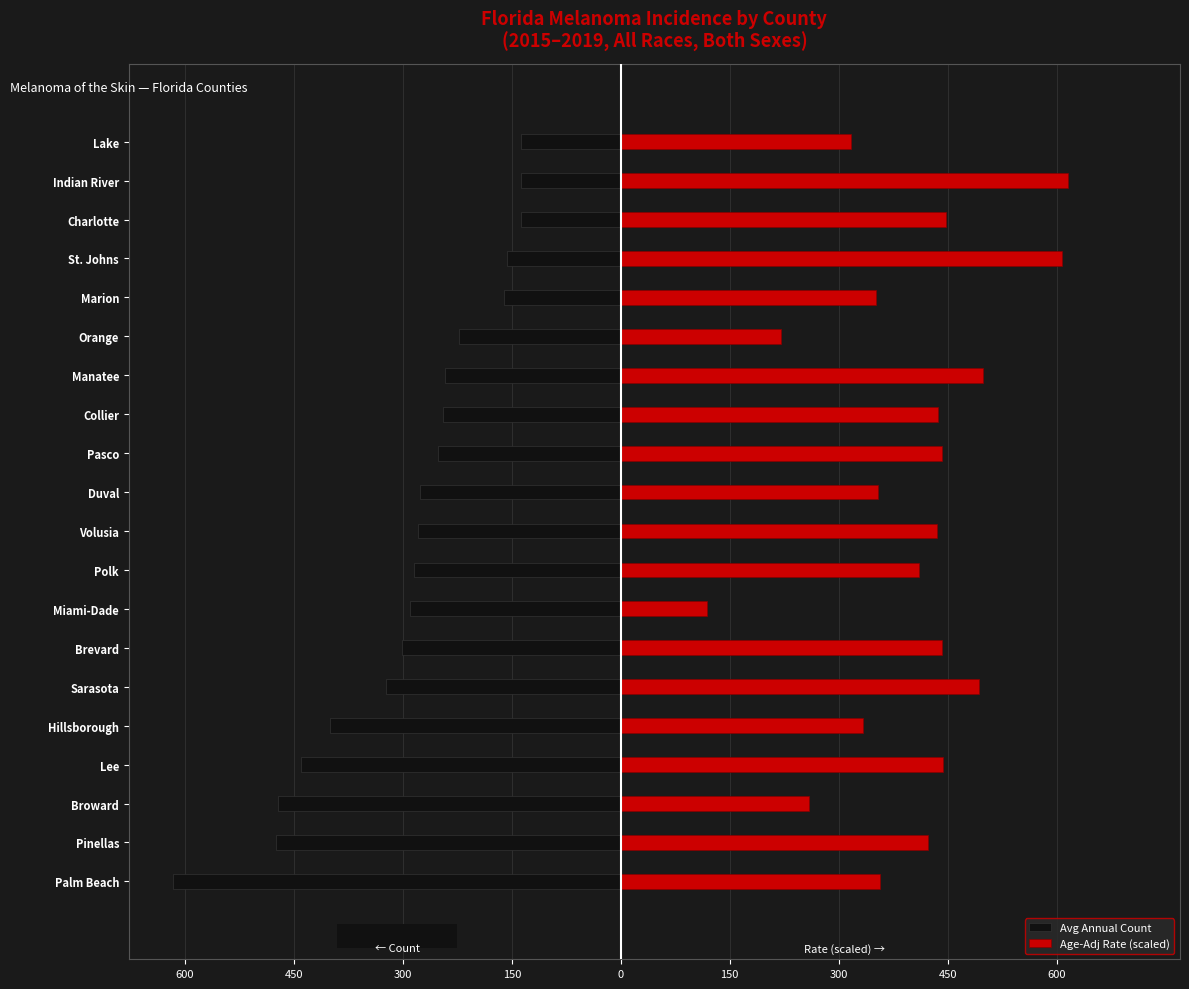

Which has a higher value, Duval or Indian River?

Indian River